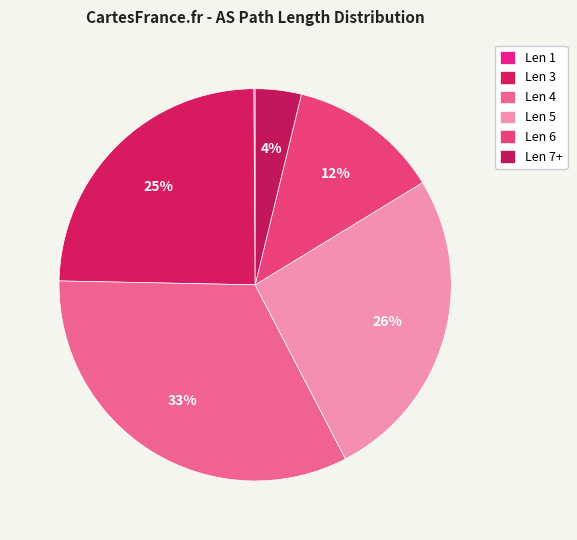

Does any single category account for the majority?

No